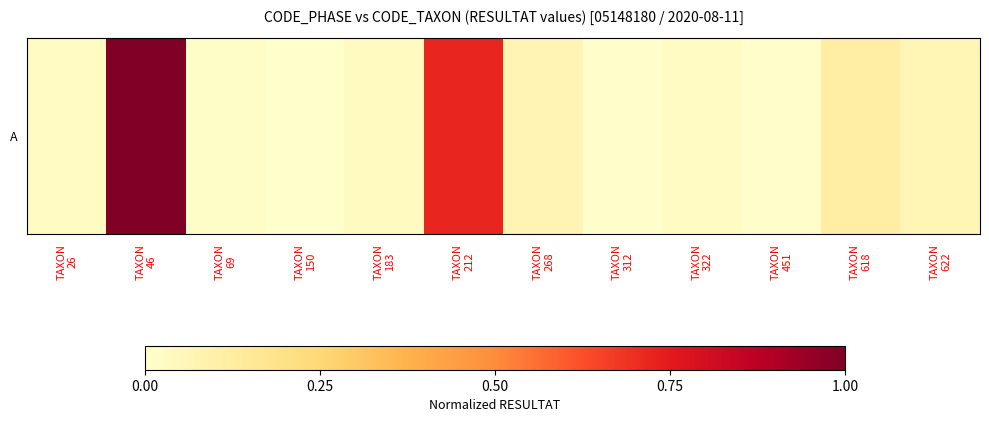

What is the average value?

0.2